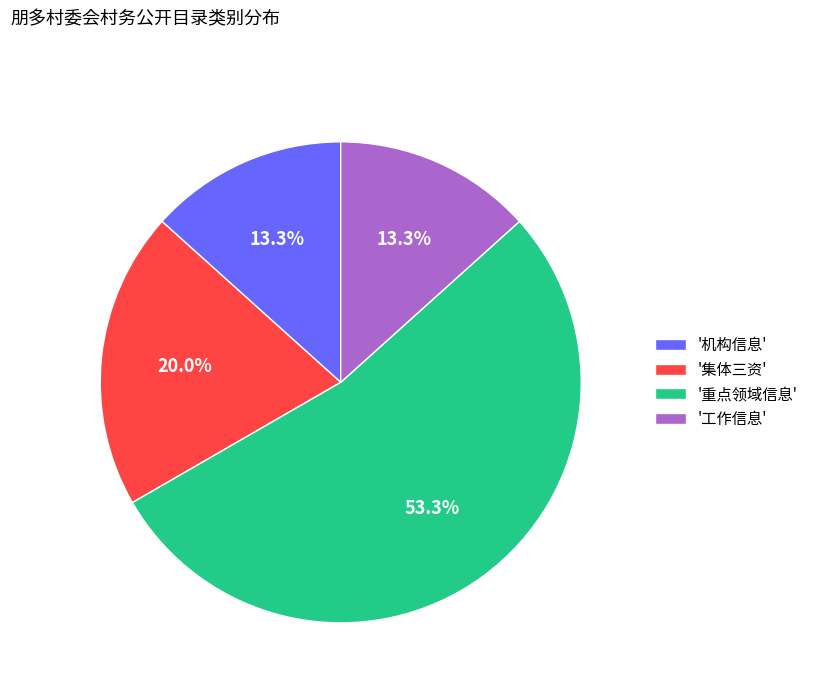

Is '集体三资' the majority of the pie?

No